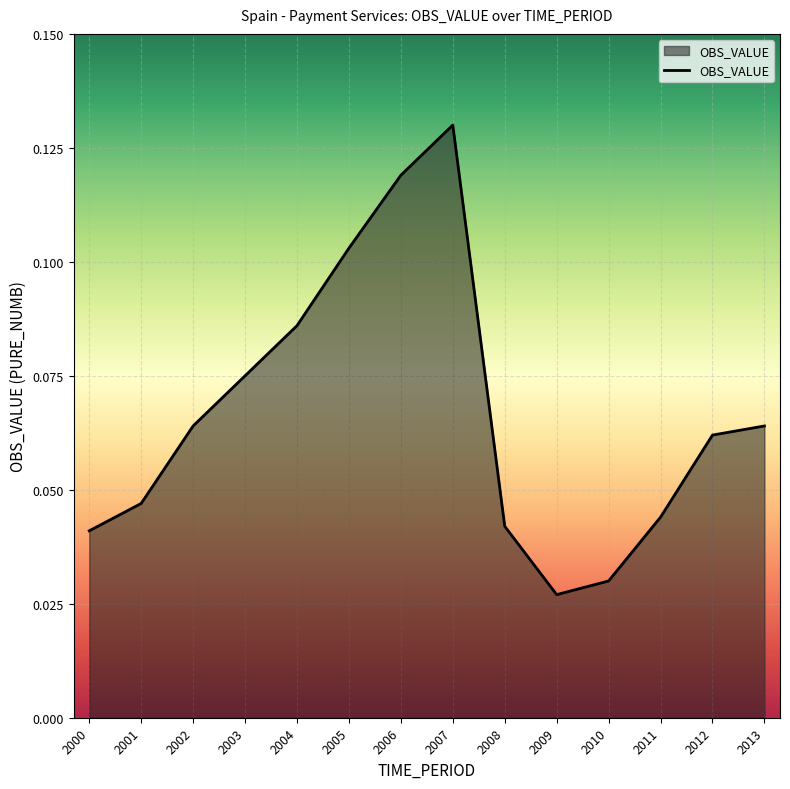

Which has a higher value, 2005 or 2004?

2005